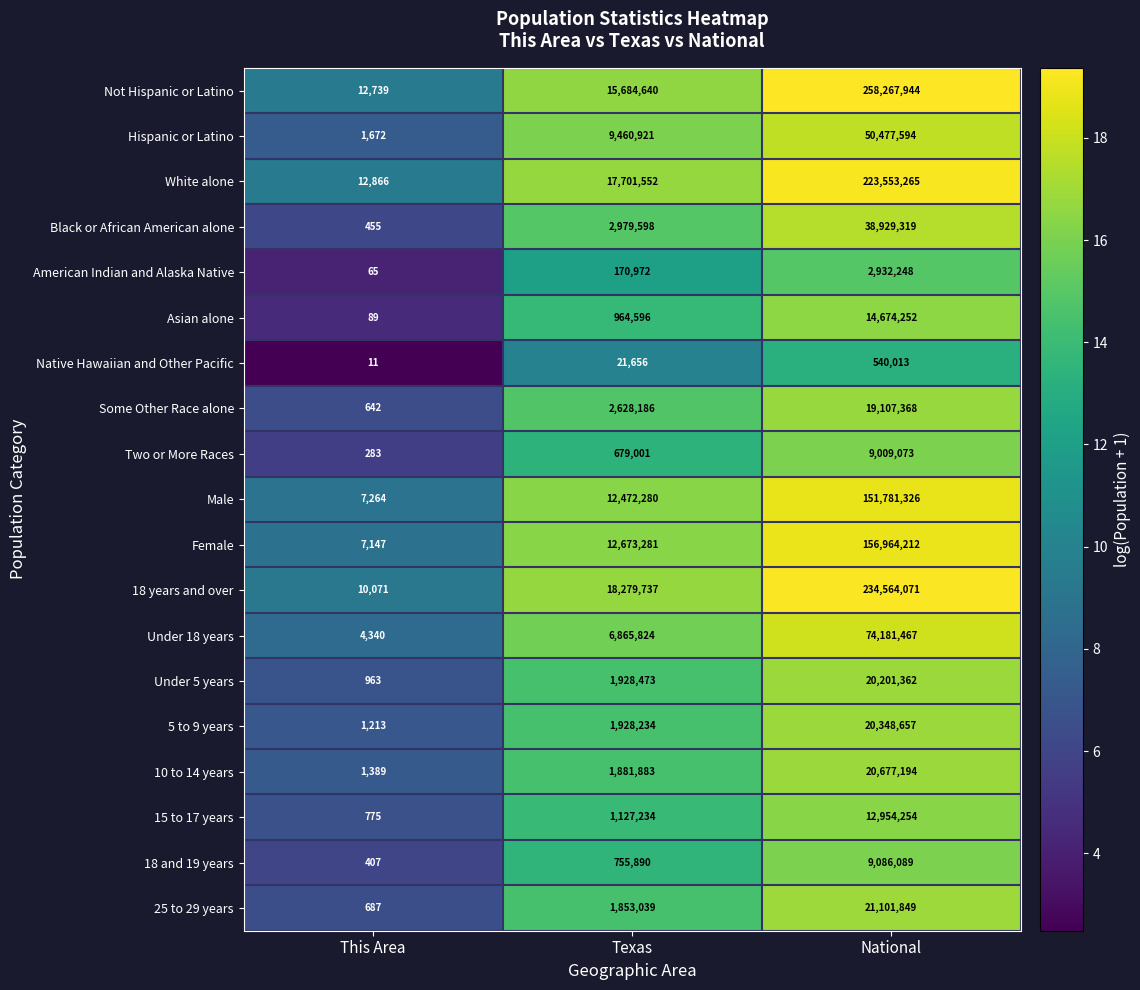

How many distinct data groups are displayed?

19